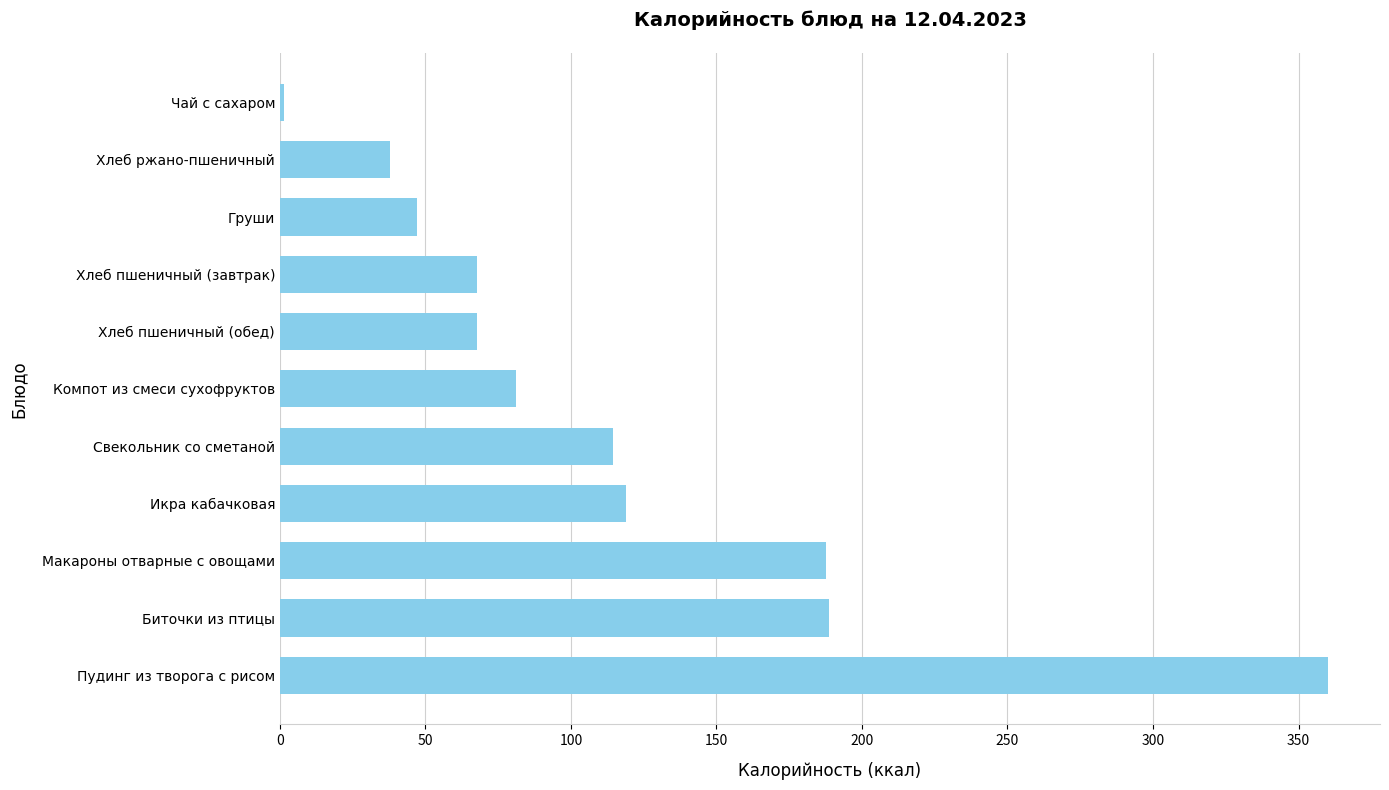

What is the maximum value shown in the chart?

360.0